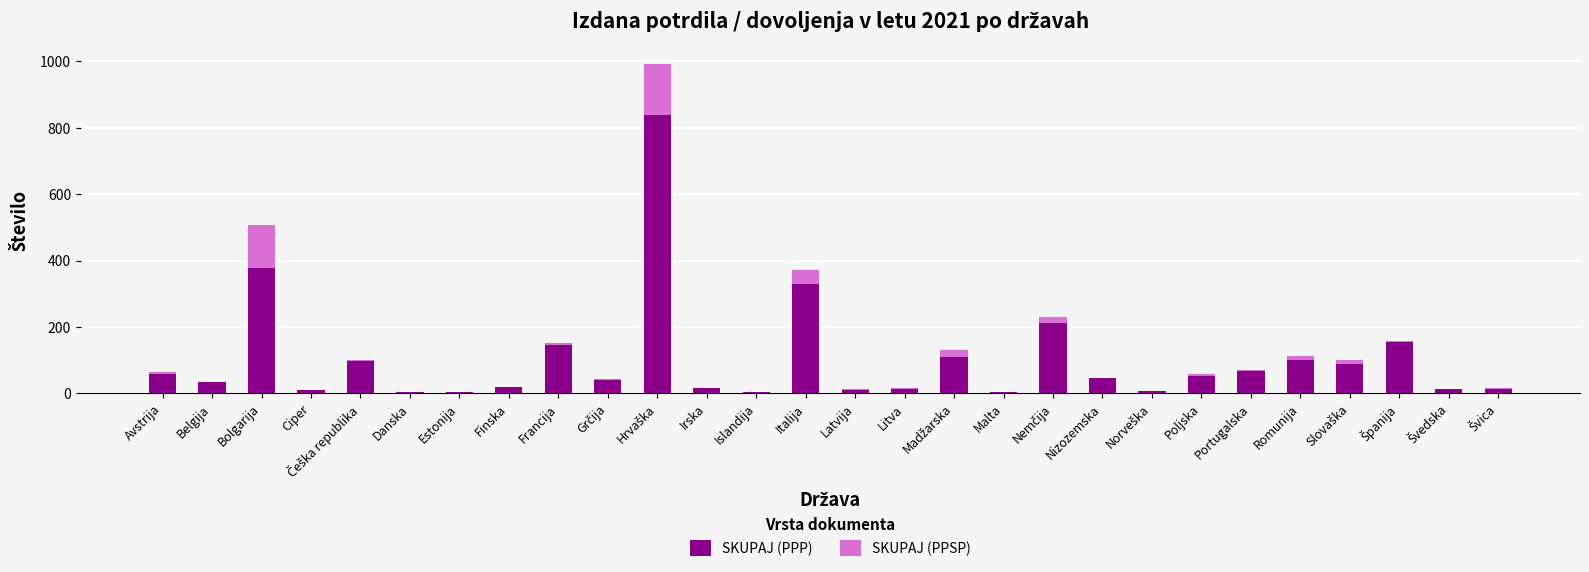

Where is SKUPAJ (PPP) nearest to the value 420?

Bolgarija